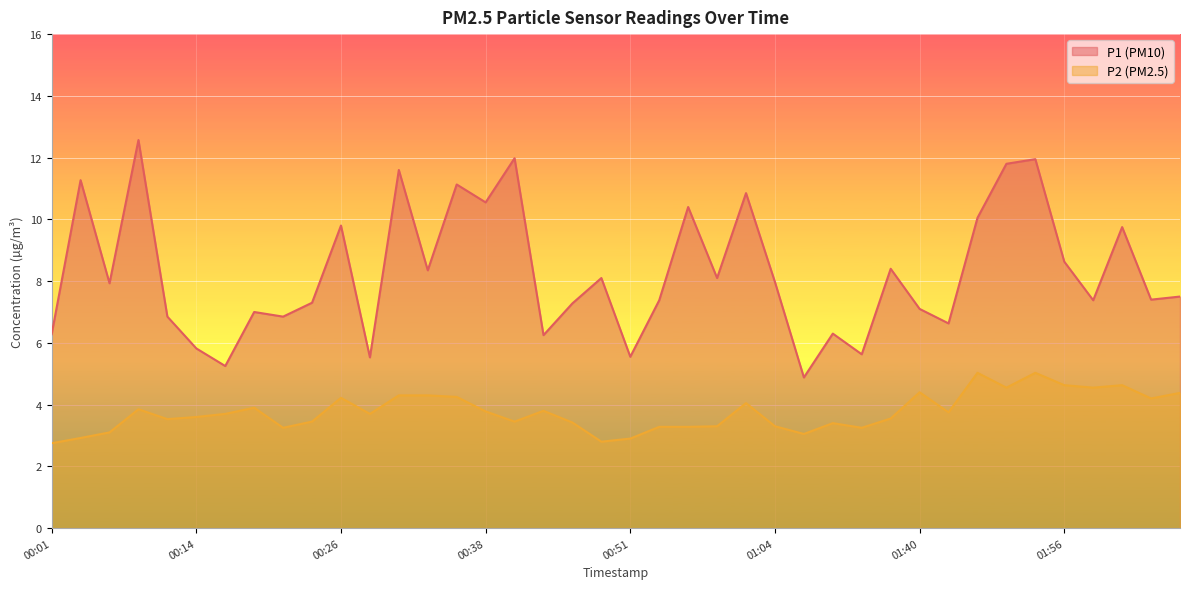

What value does the P1 series have at 00:59?

8.1